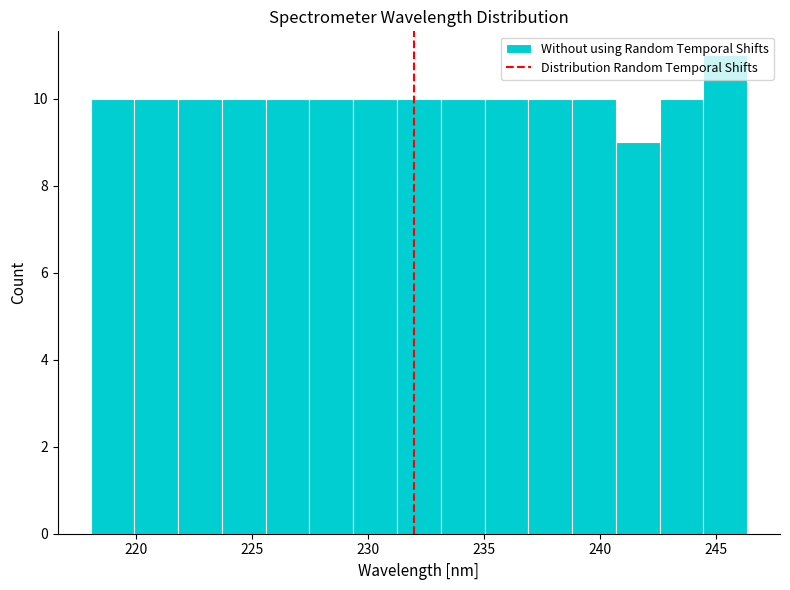

Around what value on the x-axis is the tallest bar? Give the approximate position of its centre, as read against the axis.

245.5